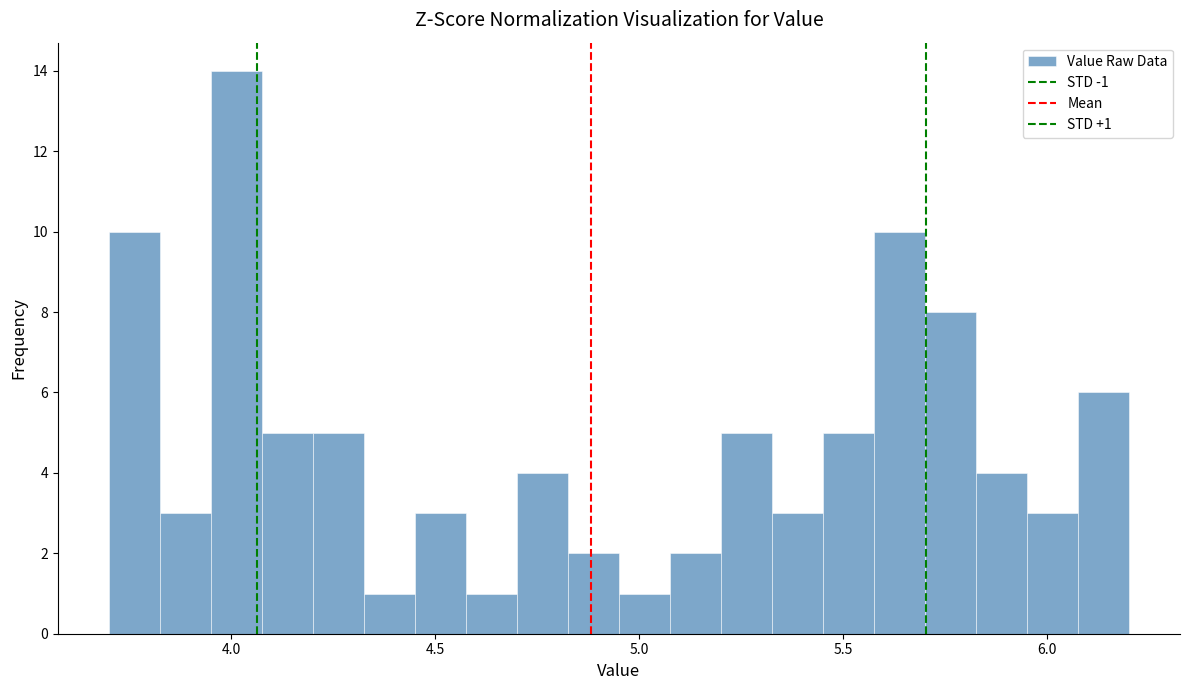

Read against the x-axis, roughly where is the centre of the tallest bar?

4.00